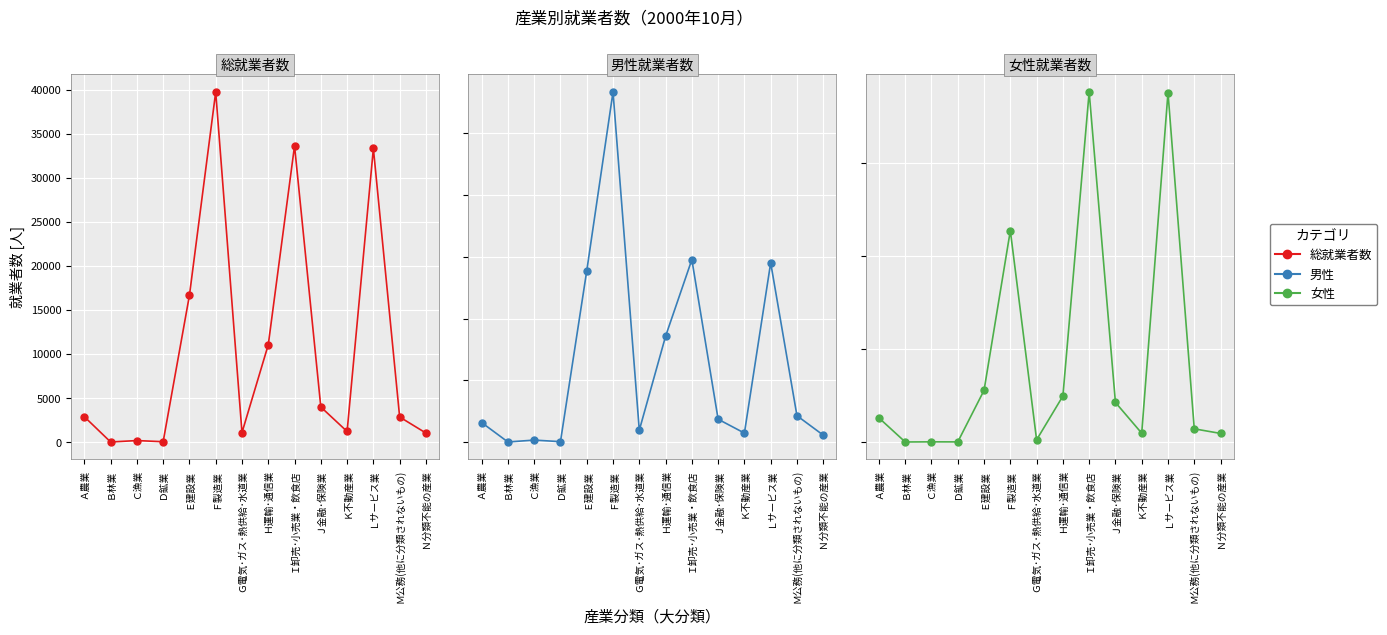

At which label is 総就業者数[人] closest to 19869?

Ｅ建設業